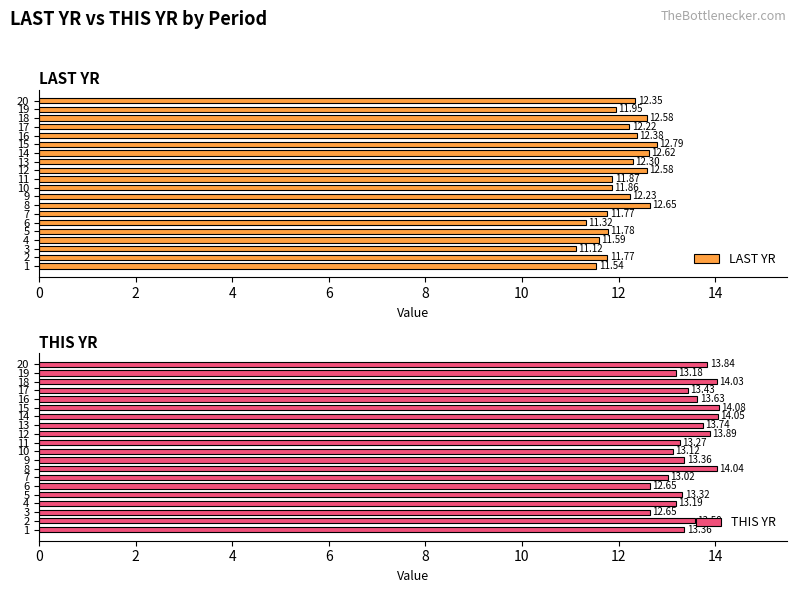

What is the value of the THIS YR bar at the 6th from the left?

12.7